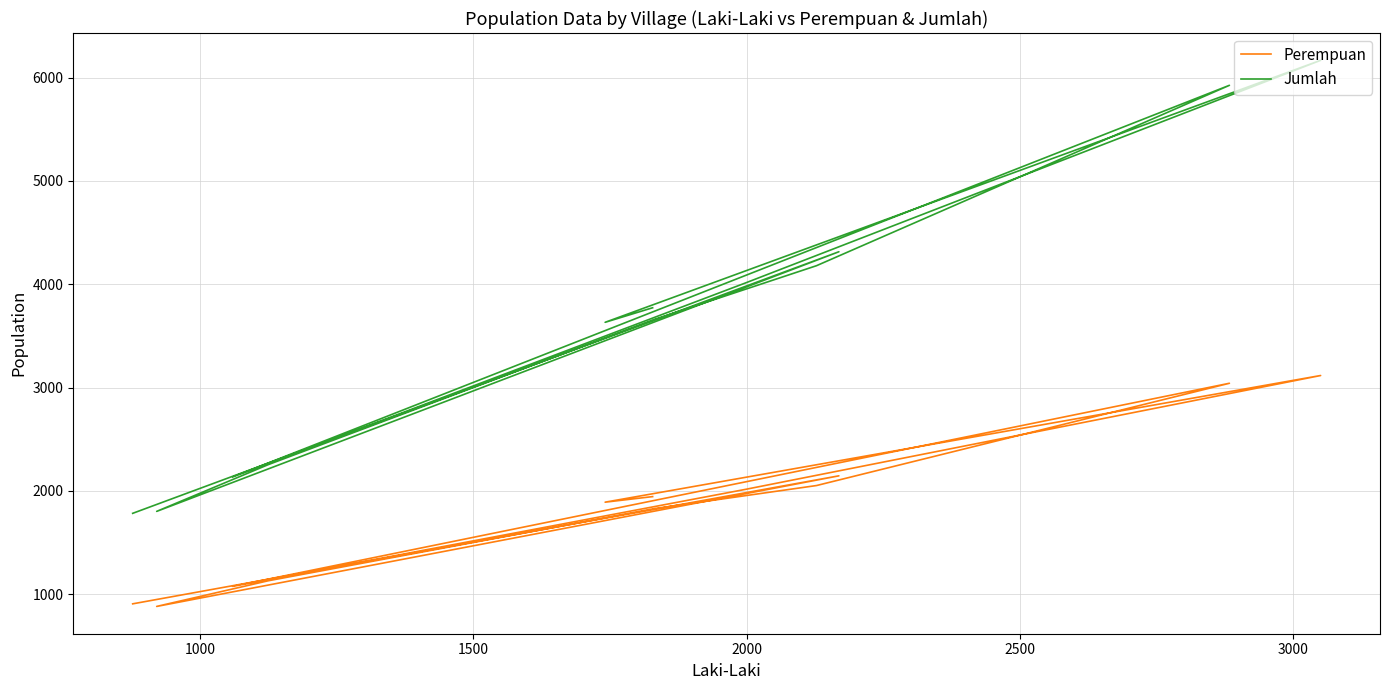

How many lines are shown in the chart?

2